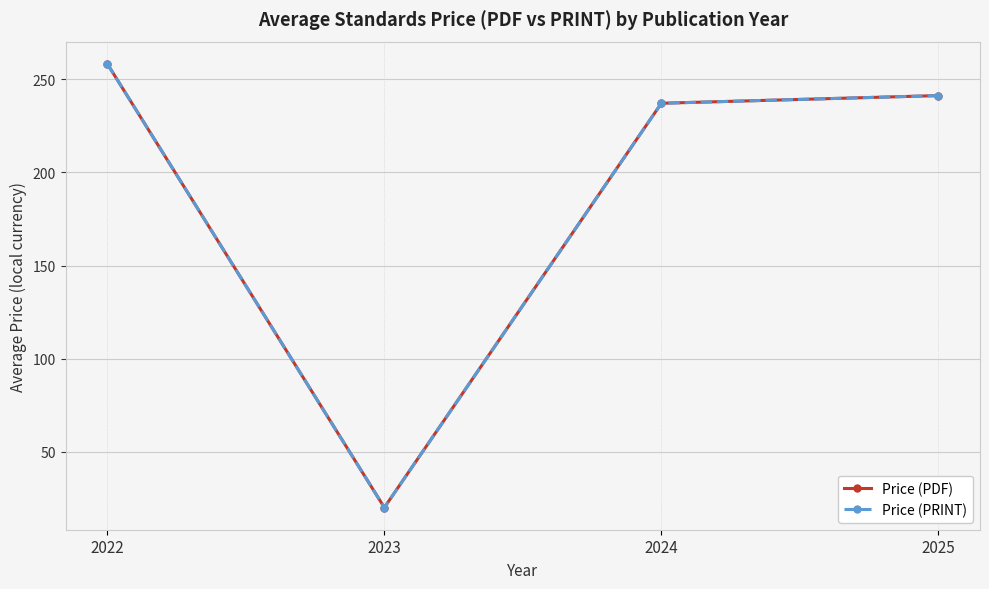

Where is Price (PRINT) nearest to the value 139?

2024